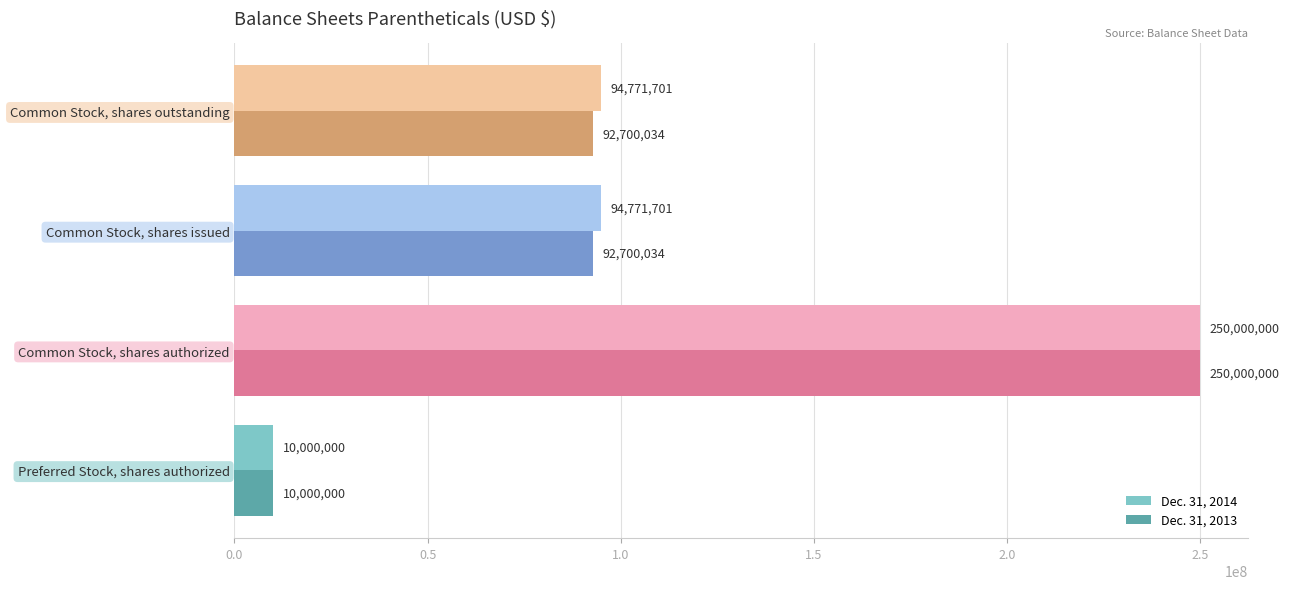

Count the number of categories in the chart.

4